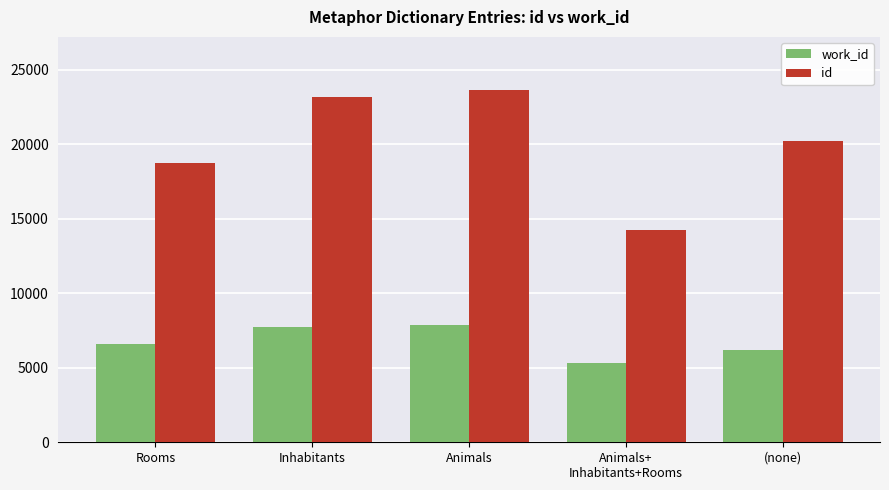

What value does the id series have at Animals, to the nearest 50?

23650